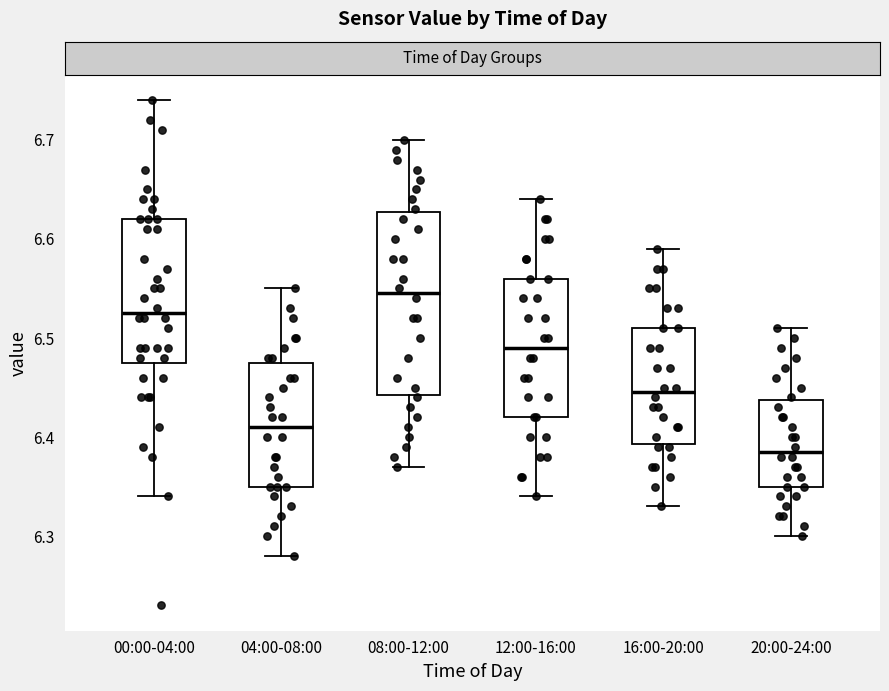

Which box has the lowest median line?

20:00-24:00